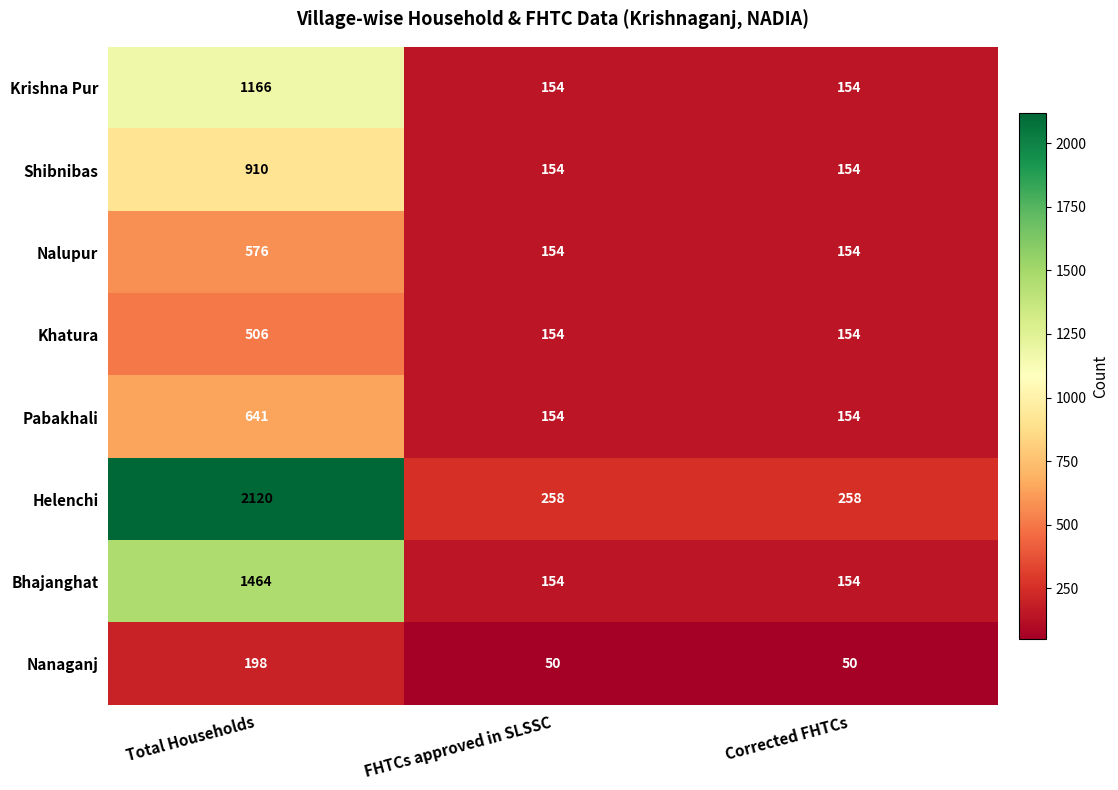

What is the lowest value of the Shibnibas series?

154